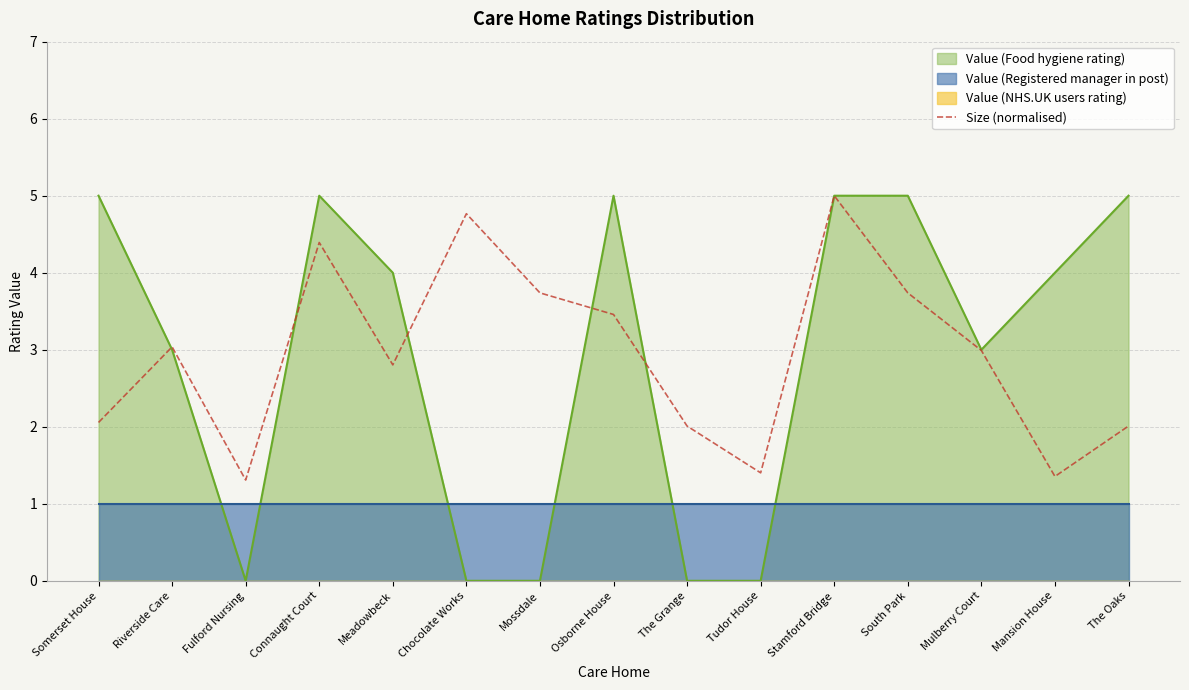

How many lines are shown in the chart?

1